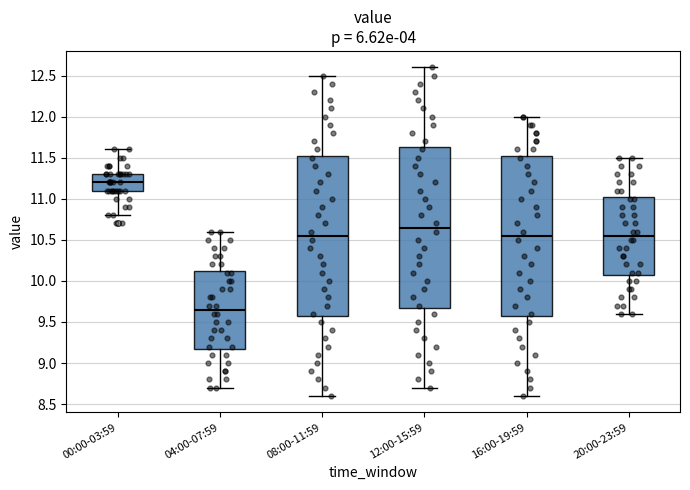

Where is the upper edge of the box for 08:00-11:59 on the y-axis? The values are not printed on the chart, so give them approximately, as read against the axis.

11.55